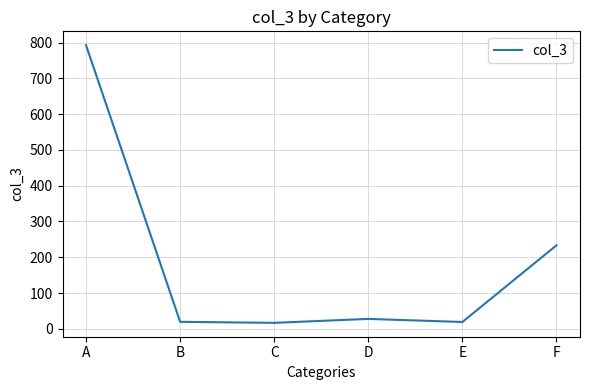

What is the maximum value shown in the chart?

792.5